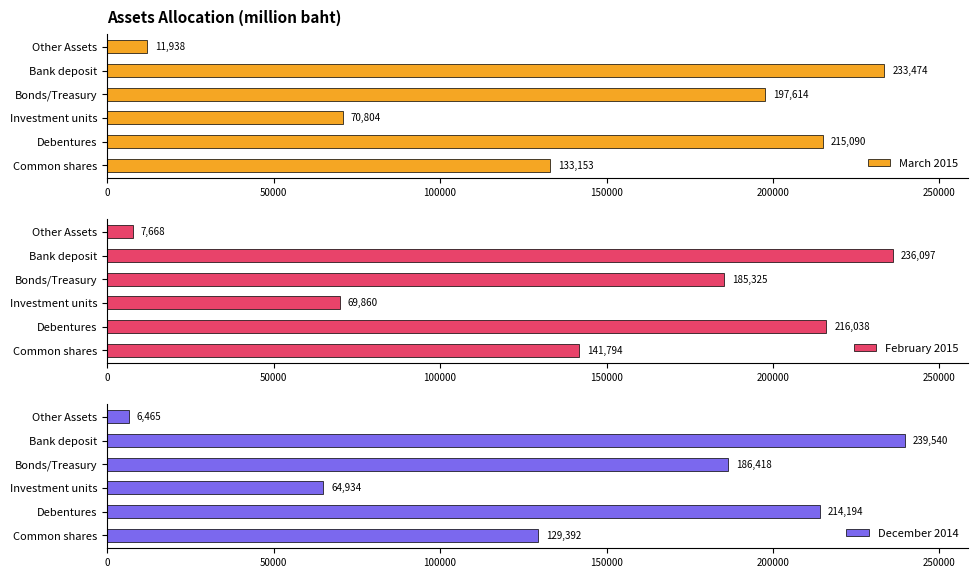

Reading left to right, what are all the values shown in this chart?

March 2015: 133153.4	215090.3	70804.4	197614.0	233474.5	11937.8
February 2015: 141793.9	216038.0	69859.9	185324.6	236097.4	7668.0
December 2014: 129391.5	214194.4	64934.4	186418.1	239540.1	6464.6